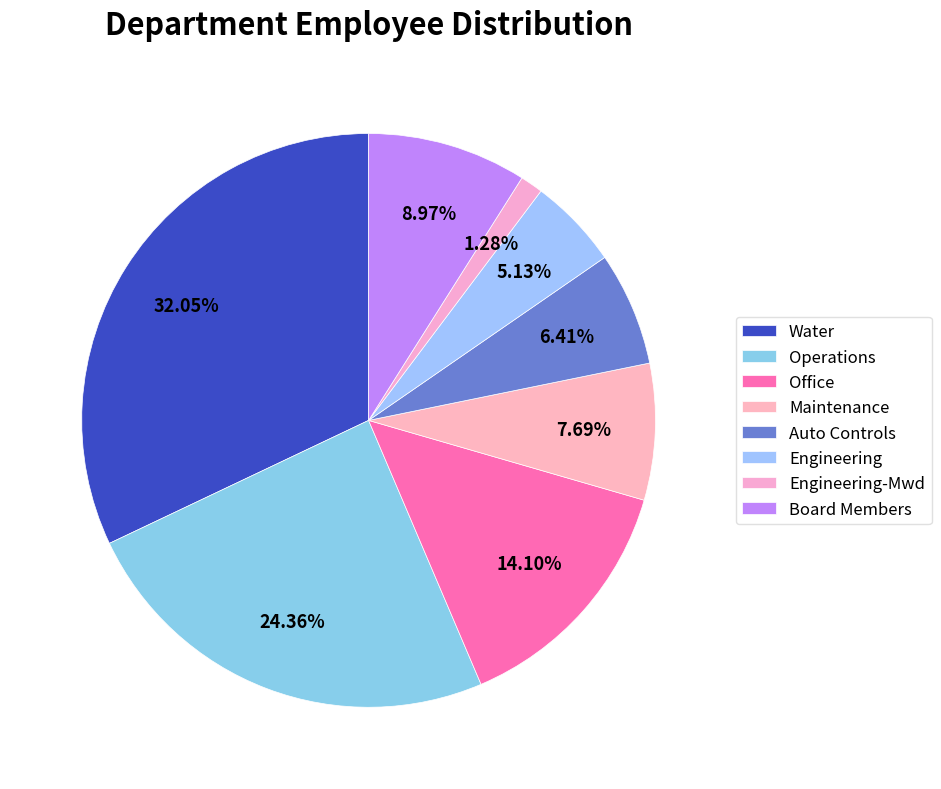

What is the smallest slice in the pie chart?

Engineering-Mwd